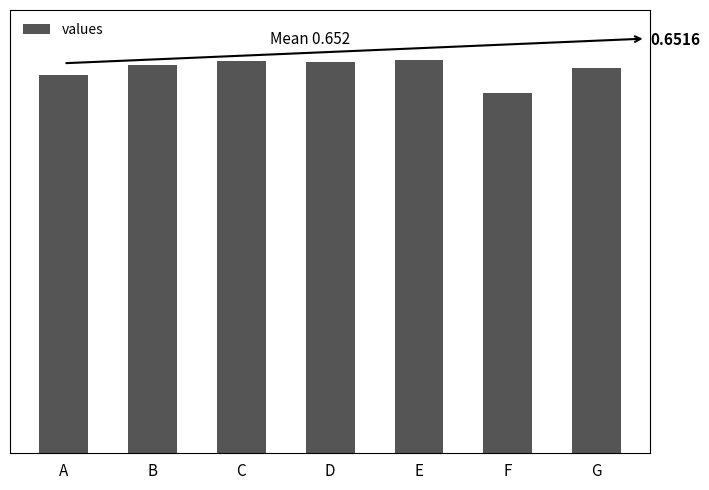

Does the chart contain any negative values?

No